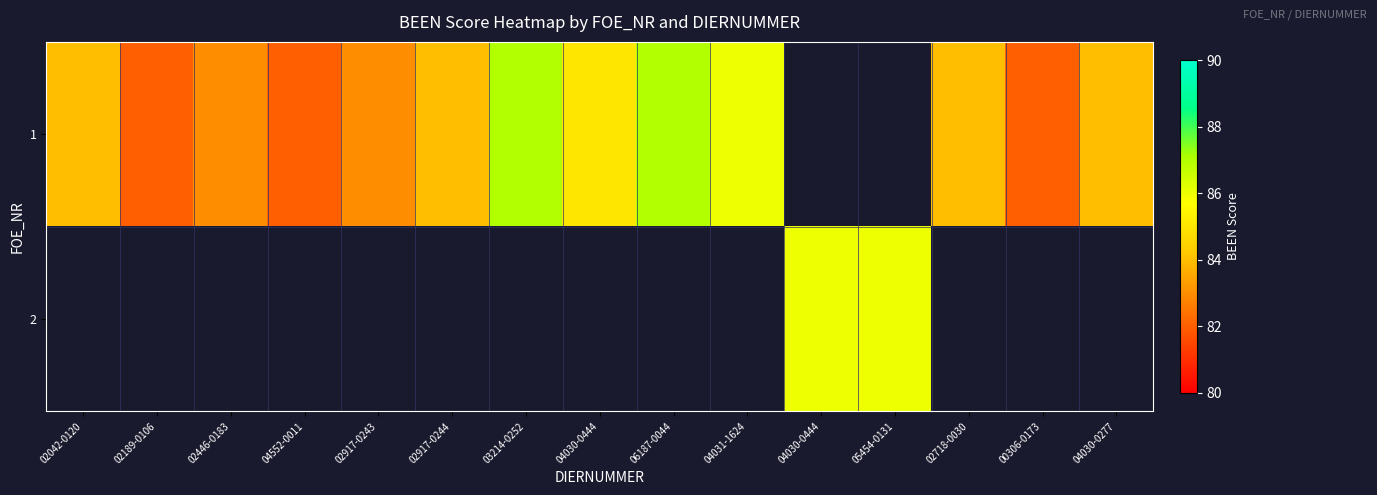

How many values in the 1 series exceed 84?

4